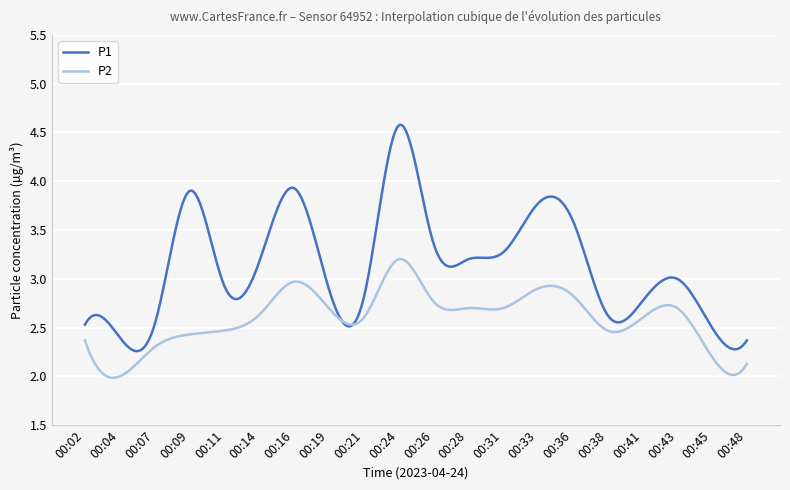

Which series has the widest spread of values?

P1